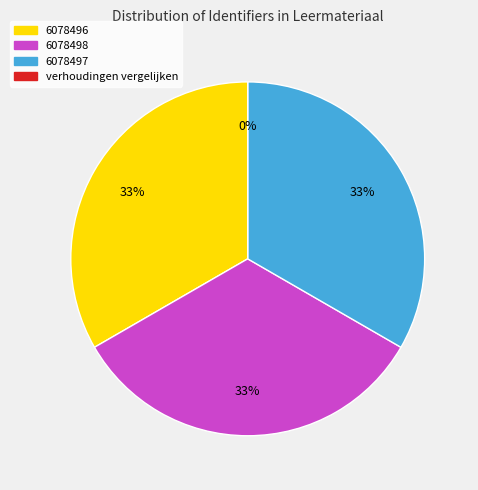

Do 6078496 and 6078498 together represent more than half of the pie?

Yes